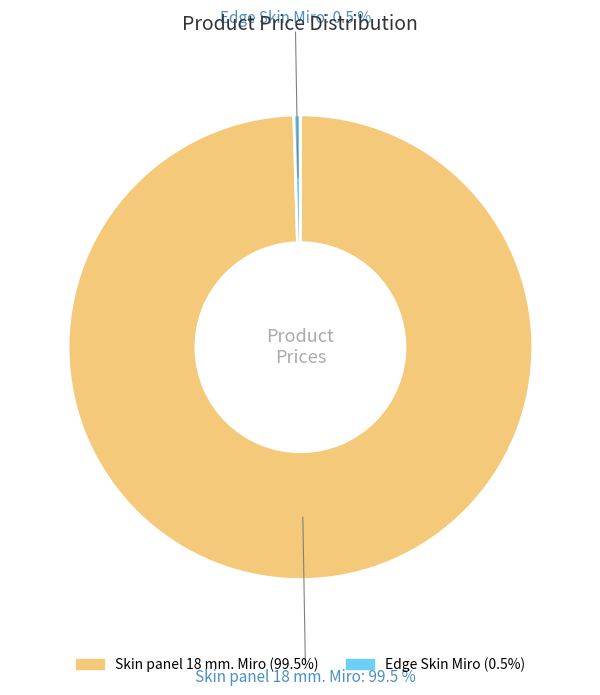

Rank the categories by value from lowest to highest.

Edge Skin Miro, Skin panel 18 mm. Miro